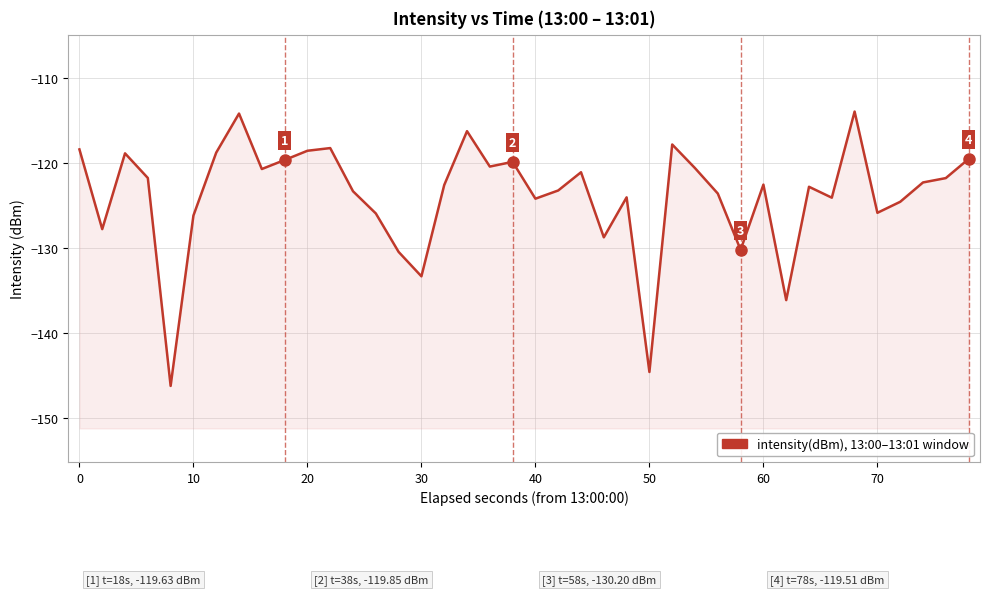

Reading left to right, list all the values displayed in this chart.

-118.4	-127.8	-118.8	-121.7	-146.2	-126.2	-118.8	-114.2	-120.7	-119.6	-118.5	-118.2	-123.3	-125.9	-130.4	-133.3	-122.6	-116.2	-120.4	-119.8	-124.2	-123.2	-121.1	-128.7	-124.0	-144.6	-117.8	-120.6	-123.6	-130.2	-122.5	-136.1	-122.8	-124.1	-113.9	-125.8	-124.5	-122.3	-121.8	-119.5